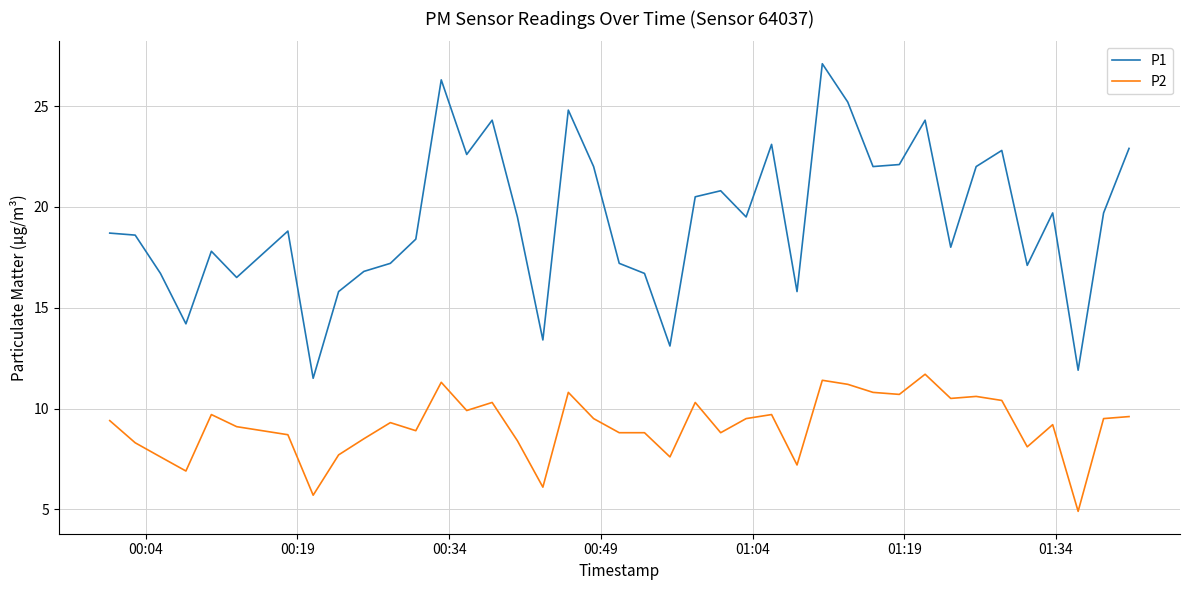

How many interior local valleys does the P1 series have?

12